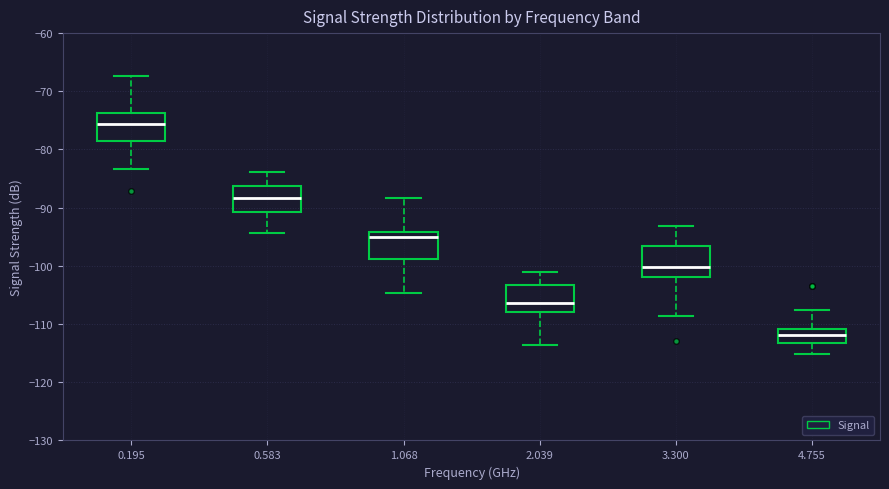

Reading left to right, read every box against the y-axis: the position of its median line, the range the box covers, and the ends of its whiskers. The values are not printed on the chart, so give them approximately, as read against the axis.

0.195: median -76, box -78 to -74, whiskers -83 to -67
0.583: median -88, box -91 to -86, whiskers -94 to -84
1.068: median -95, box -99 to -94, whiskers -105 to -88
2.039: median -106, box -108 to -103, whiskers -114 to -101
3.300: median -100, box -102 to -97, whiskers -109 to -93
4.755: median -112, box -113 to -111, whiskers -115 to -107